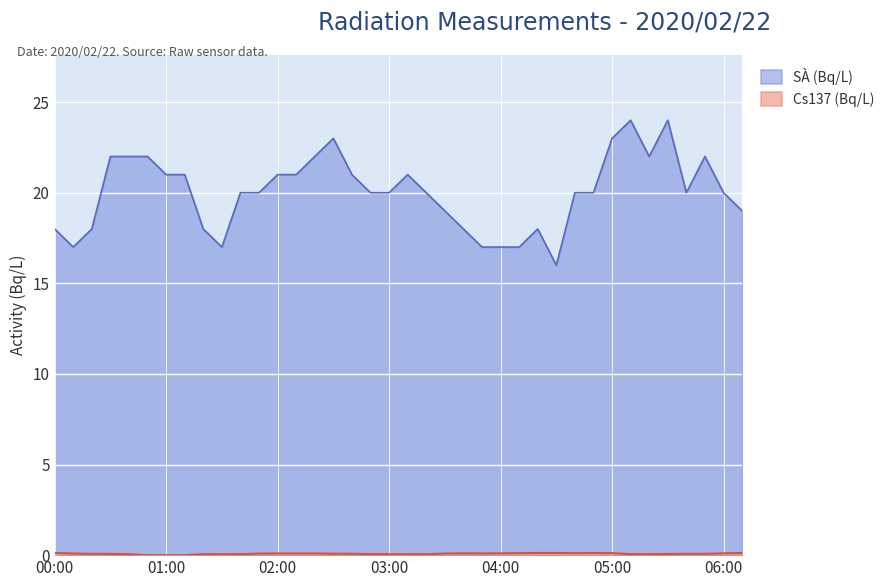

Rank the categories by S (Bq/L) value from highest to lowest.

05:10, 05:30, 02:30, 05:00, 00:30, 00:40, 00:50, 02:20, 05:20, 05:50, 01:00, 01:10, 02:00, 02:10, 02:40, 03:10, 01:40, 01:50, 02:50, 03:00, 03:20, 04:40, 04:50, 05:40, 06:00, 03:30, 06:10, 00:00, 00:20, 01:20, 03:40, 04:20, 00:10, 01:30, 03:50, 04:00, 04:10, 04:30